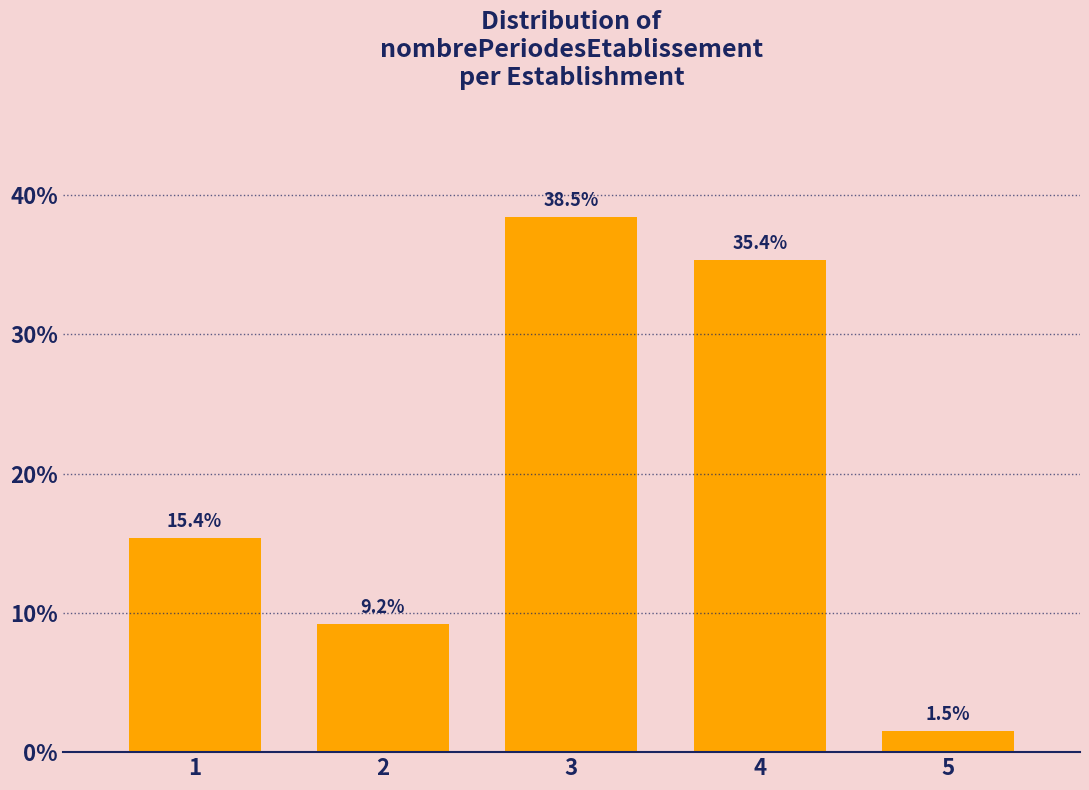

Reading left to right, list all the values displayed in this chart.

1=15.4	2=9.2	3=38.5	4=35.4	5=1.5